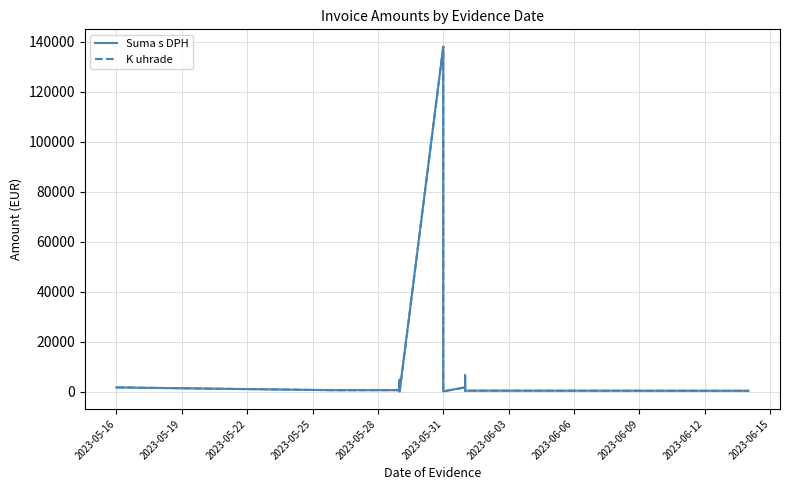

Reading right to left, list all the values displayed in this chart.

Suma s DPH: 407.5	456.0	834.4	395.1	354.0	5140.8	6544.8	1321.7	1767.9	180.1	138135.0	286.0	4882.2	1101.0	4204.3	667.2	498.0	667.2	638.7	1752.8
K uhrade: 407.5	456.0	834.4	395.1	354.0	5140.8	6544.8	1321.7	1767.9	180.1	138135.0	47.7	813.7	1101.0	700.7	667.2	498.0	667.2	638.7	1752.8